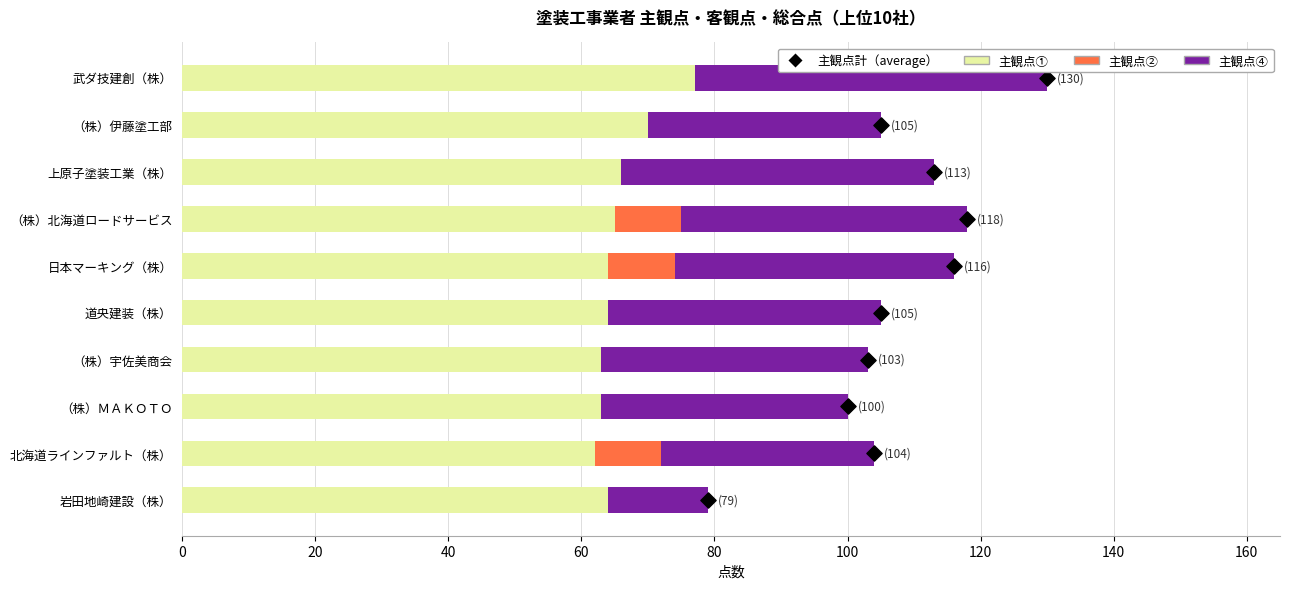

Which series has the largest Y range (max minus min)?

主観点④